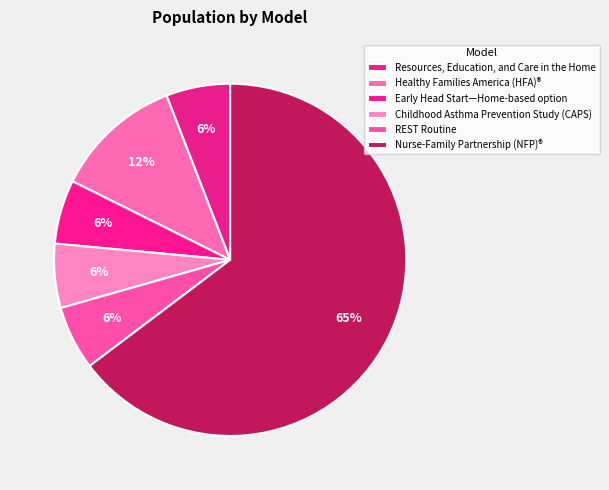

Rank the categories by value from lowest to highest.

Resources, Education, and Care in the Home, Early Head Start—Home-based option, Childhood Asthma Prevention Study (CAPS), REST Routine, Healthy Families America (HFA)®, Nurse-Family Partnership (NFP)®